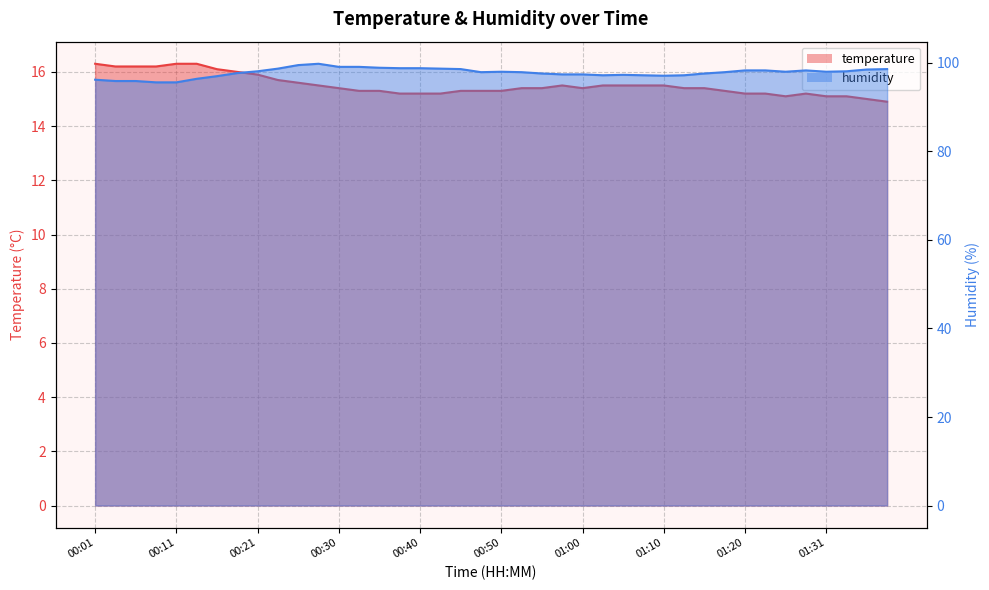

Where does the humidity series first go above 98?

00:21